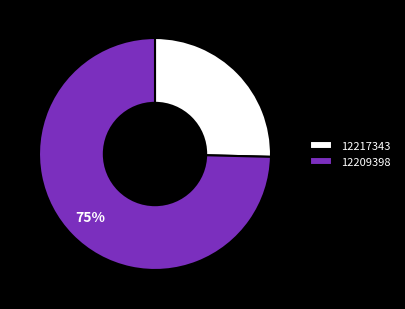

To the nearest percent, what portion does 12209398 represent?

75%